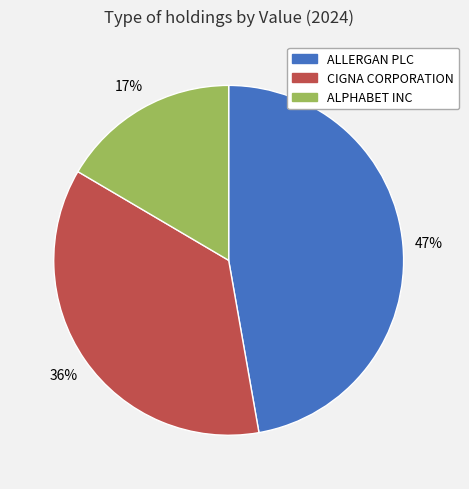

Is it true that ALPHABET INC is 17% of the pie?

True